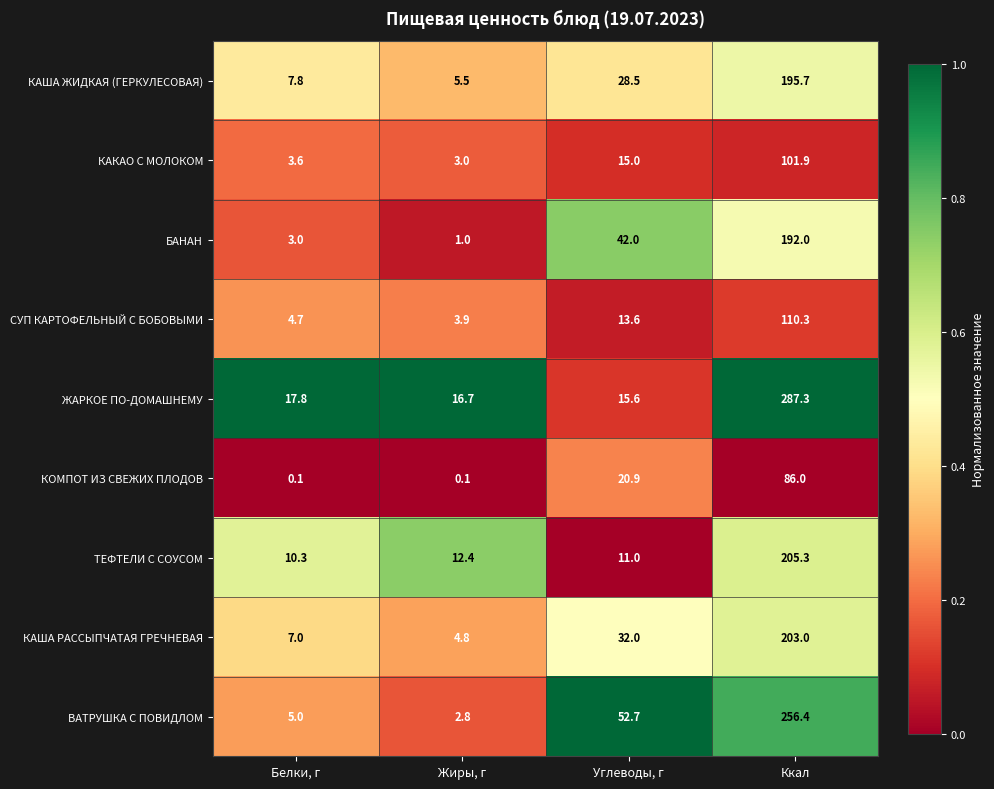

What is the total value across all series at Углеводы, г?

231.3